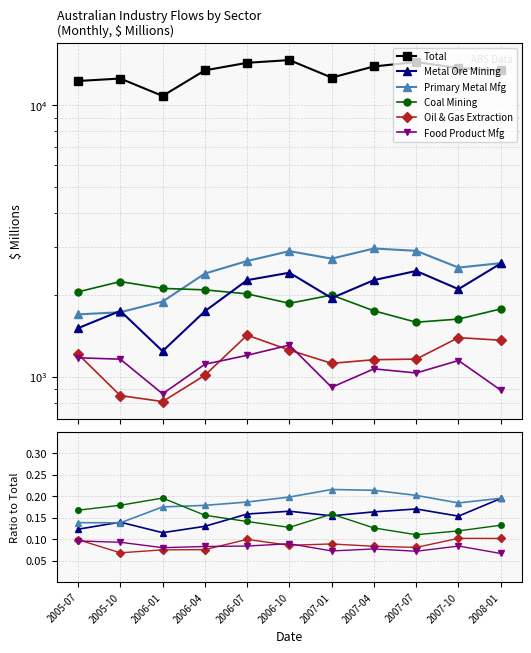

In Oil & Gas Extraction, how many points are lower than both neighbors (excluding endpoints)?

3